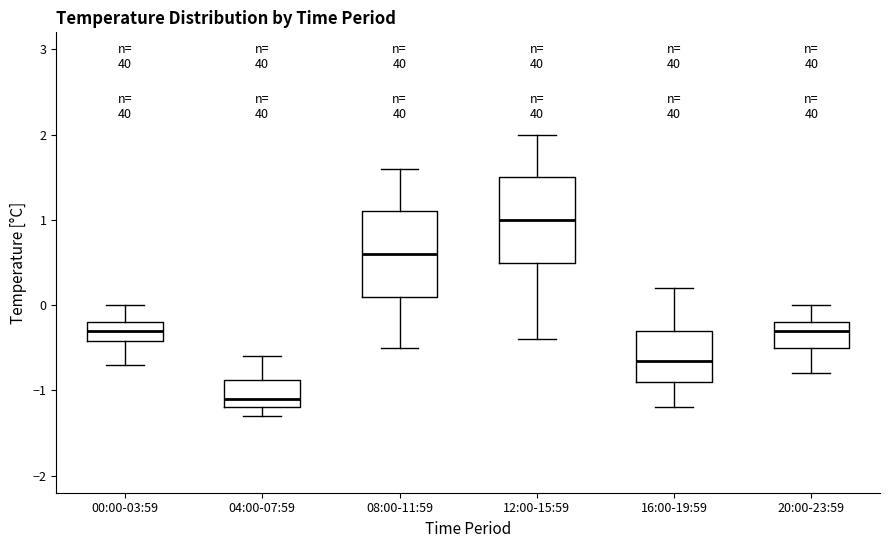

Reading left to right, transcribe this box plot: for each box, give where its median line is, the range the box spans, and where its two whiskers end, as read against the y-axis. The values are not printed on the chart, so give them approximately, as read against the axis.

00:00-03:59: median -0.3, box -0.4 to -0.2, whiskers -0.7 to 0.0
04:00-07:59: median -1.1, box -1.2 to -0.9, whiskers -1.3 to -0.6
08:00-11:59: median 0.6, box 0.1 to 1.1, whiskers -0.5 to 1.6
12:00-15:59: median 1.0, box 0.5 to 1.5, whiskers -0.4 to 2.0
16:00-19:59: median -0.6, box -0.9 to -0.3, whiskers -1.2 to 0.2
20:00-23:59: median -0.3, box -0.5 to -0.2, whiskers -0.8 to 0.0